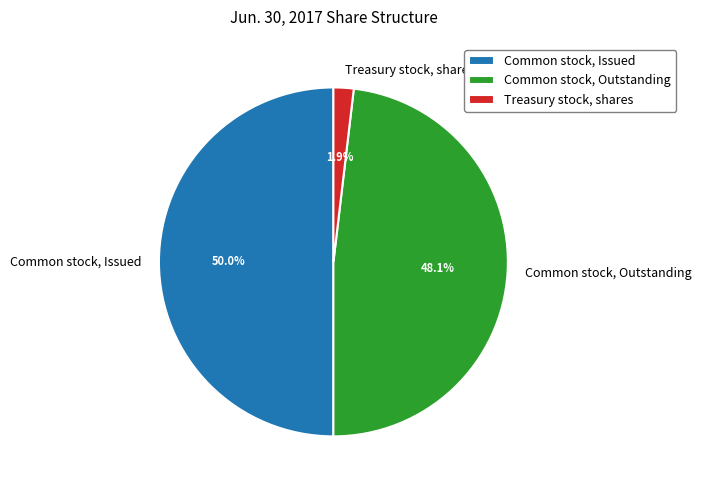

Does Treasury stock, shares account for over 50% of the chart?

No